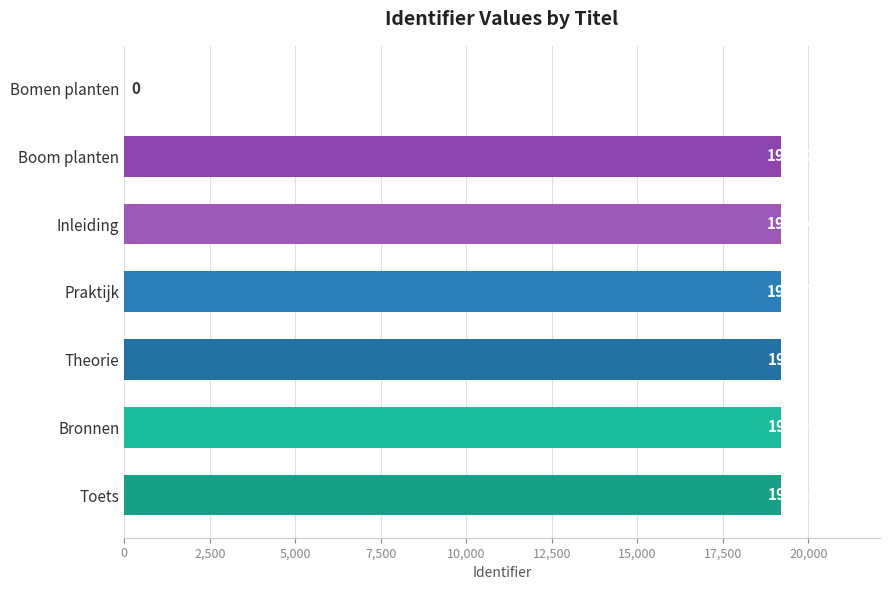

Approximately how many times larger is the value at Inleiding compared to Praktijk?

1.0